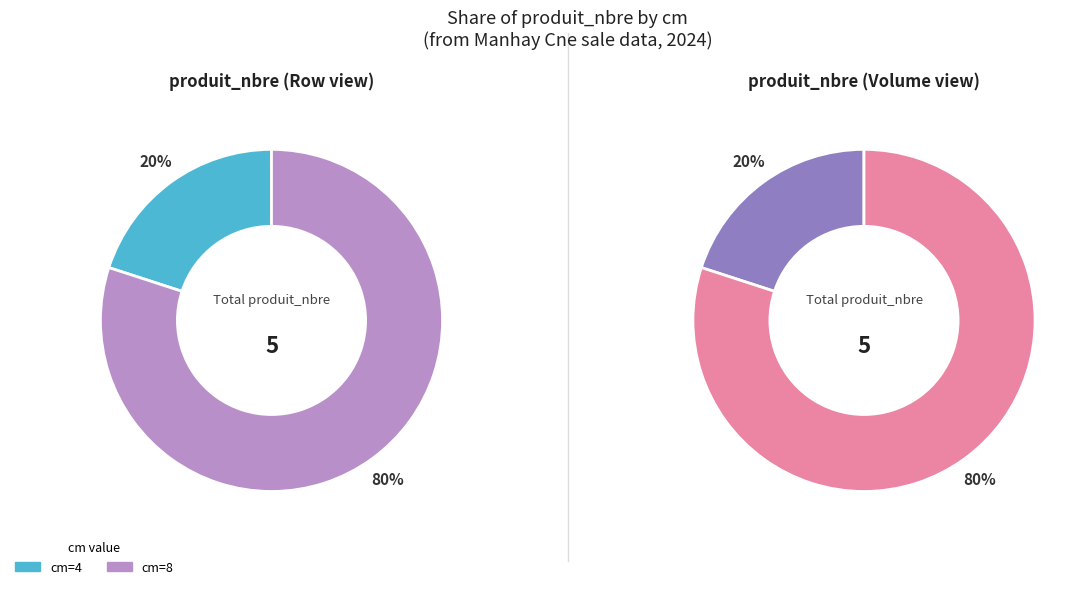

Combined, do 8 and 4 account for over 50%?

Yes